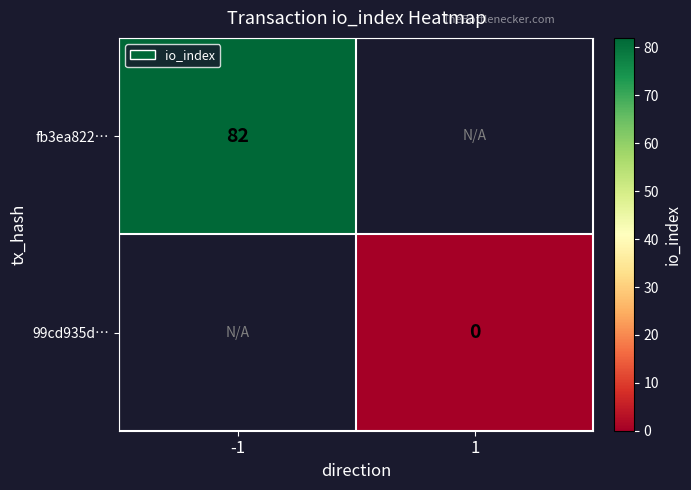

Is the value of fb3ea822… at -1 greater than the value of 99cd935d… at 1?

Yes